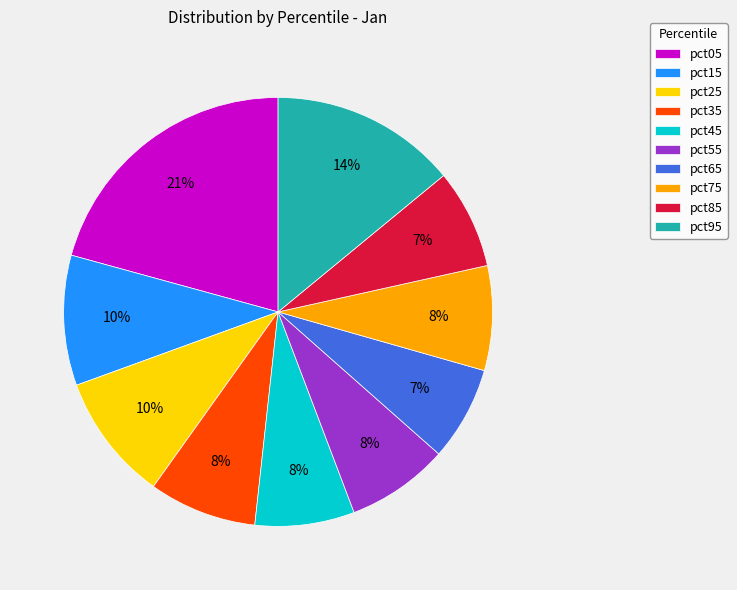

Count the number of slices in the pie.

10